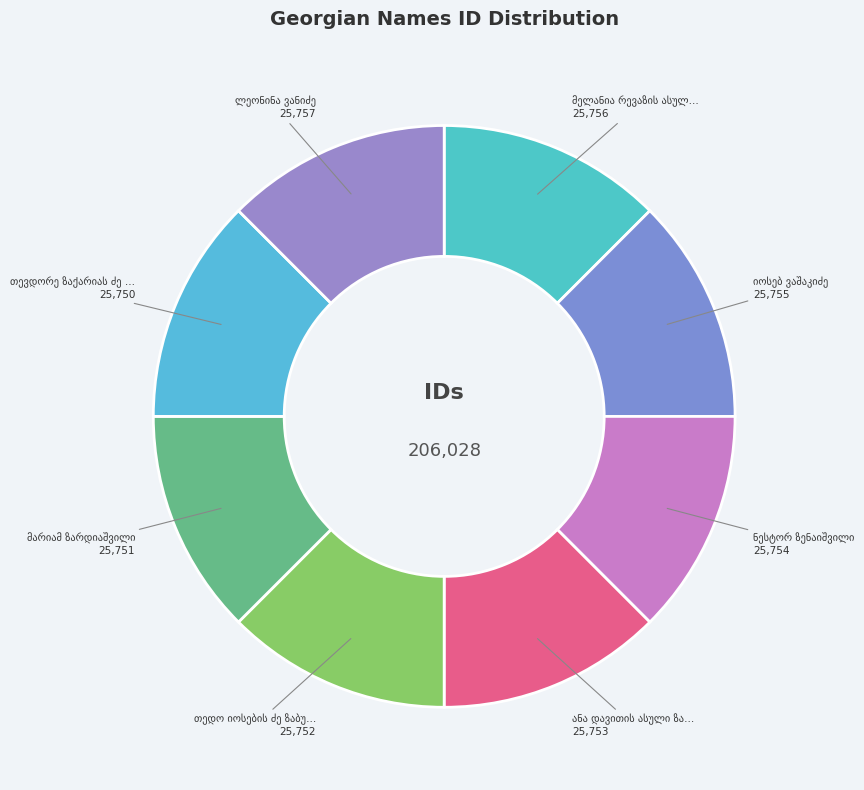

Is თევდორე ზაქარიას ძე ზაუტაშვილი the majority of the pie?

No